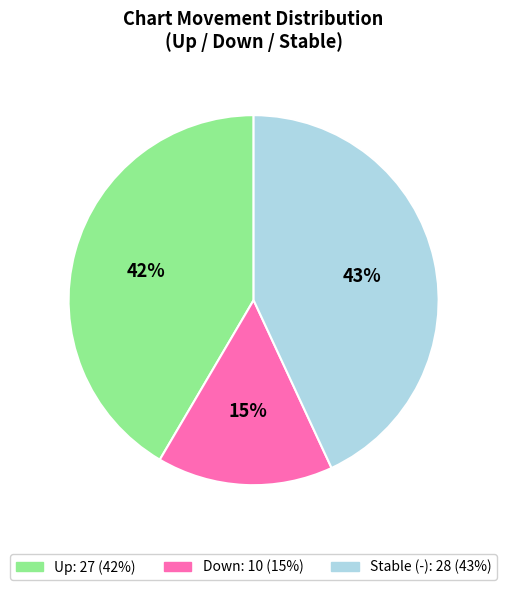

To the nearest percent, what is the average slice percentage?

33%